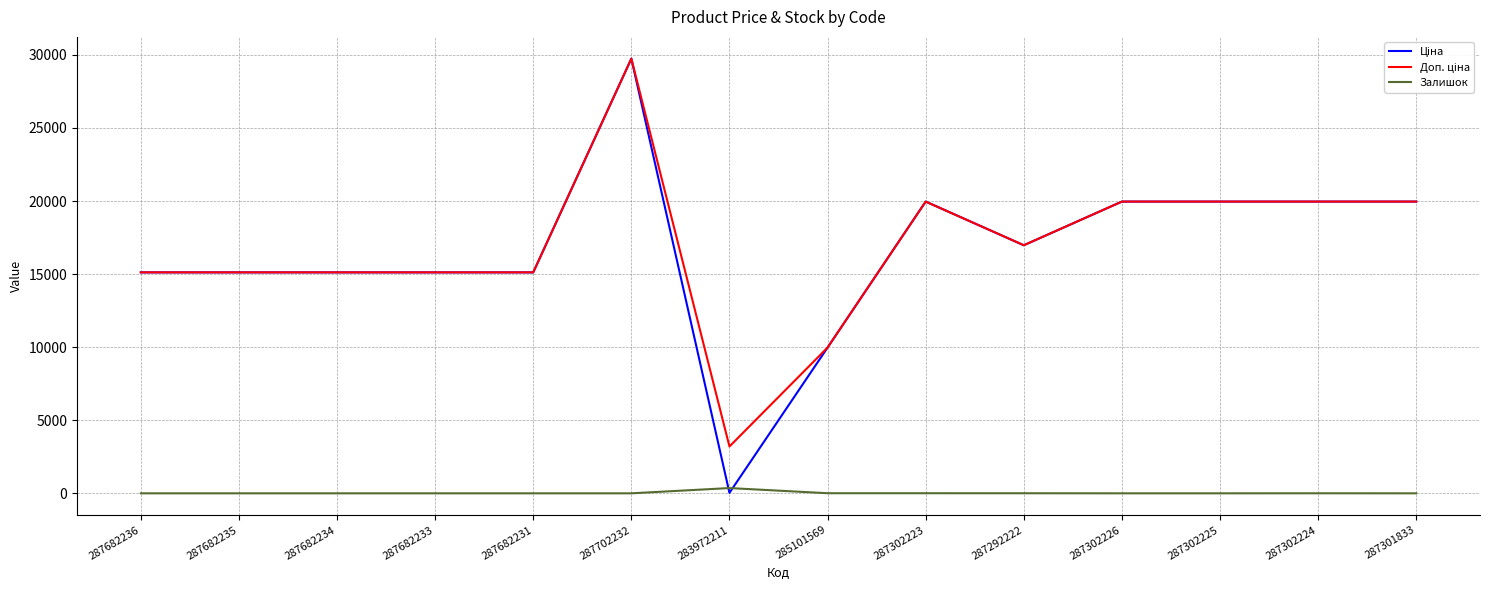

Is it true that Залишок equals 360.0 at 283972211?

True